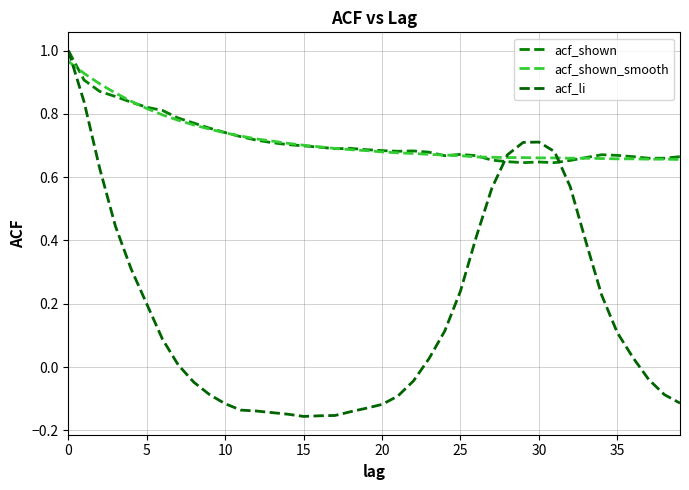

How many lines are shown in the chart?

3